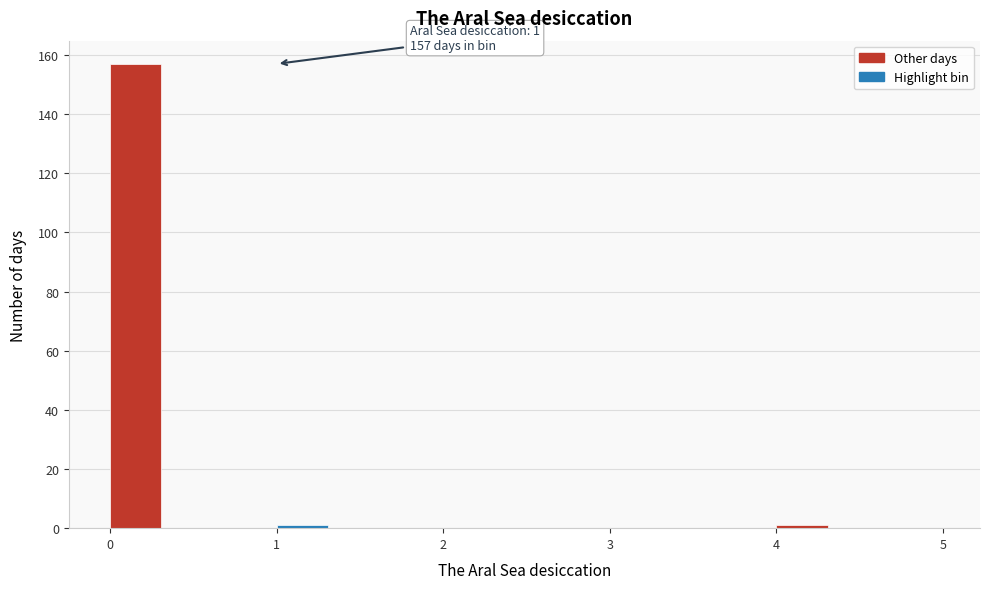

Read against the x-axis, roughly where is the centre of the tallest bar?

0.2